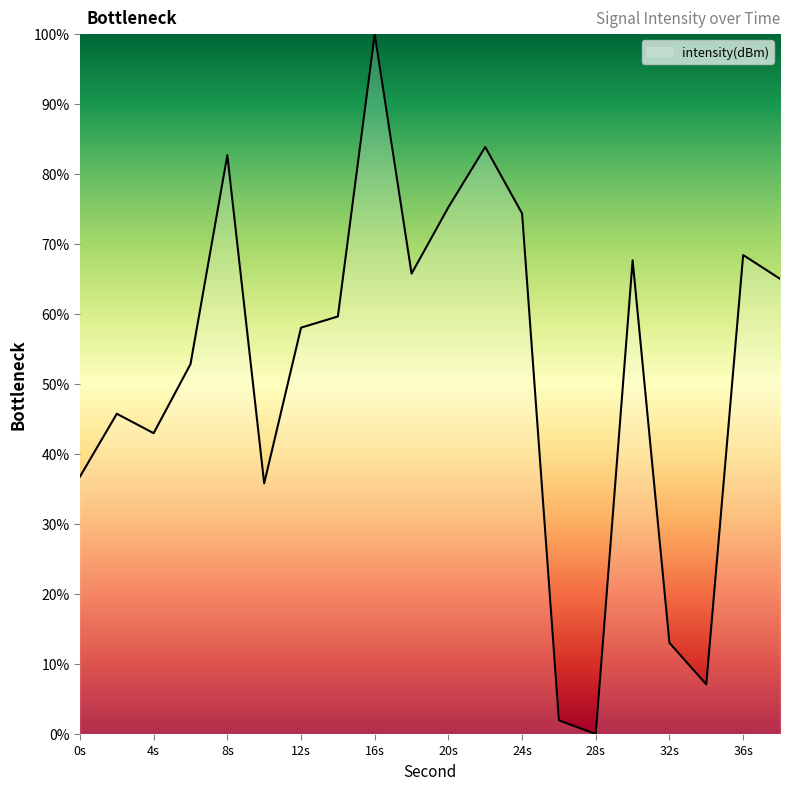

What is the maximum value shown in the chart?

100.0